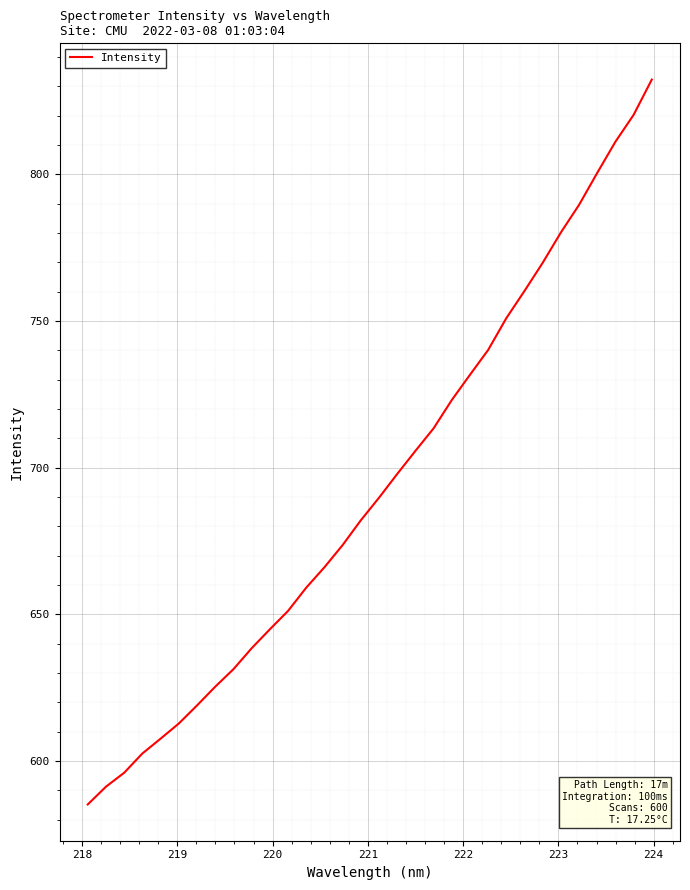

What is the maximum value shown in the chart?

832.4